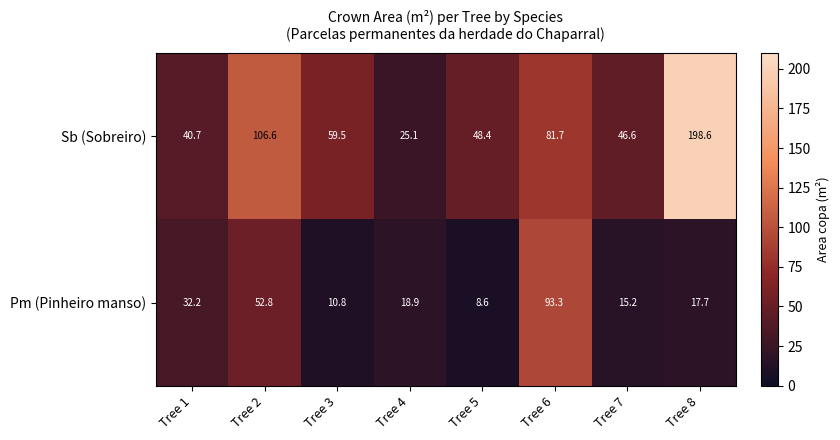

Which series has the largest range (max minus min)?

Sb (Sobreiro)